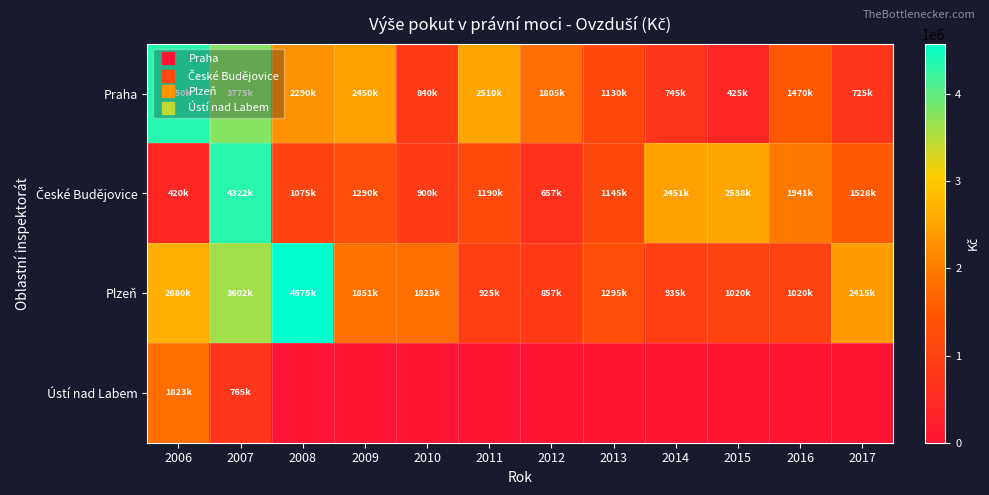

At which category is the sum across all series the highest?

2007